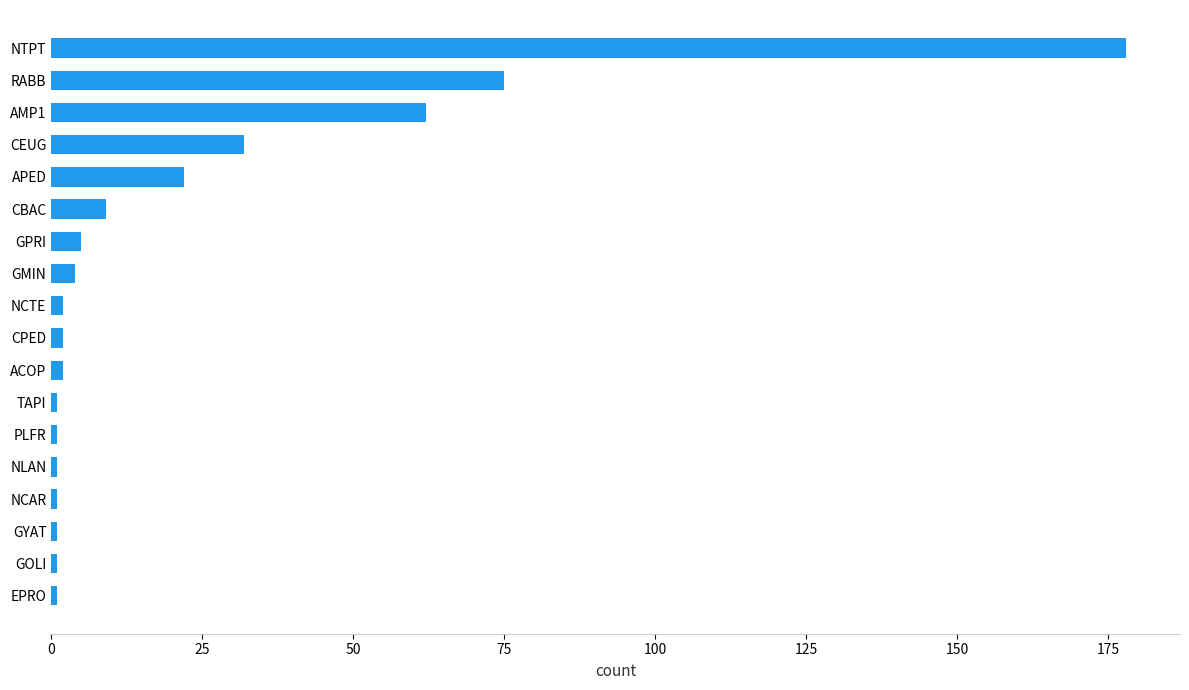

True or false: the data shows 75 at RABB.

True